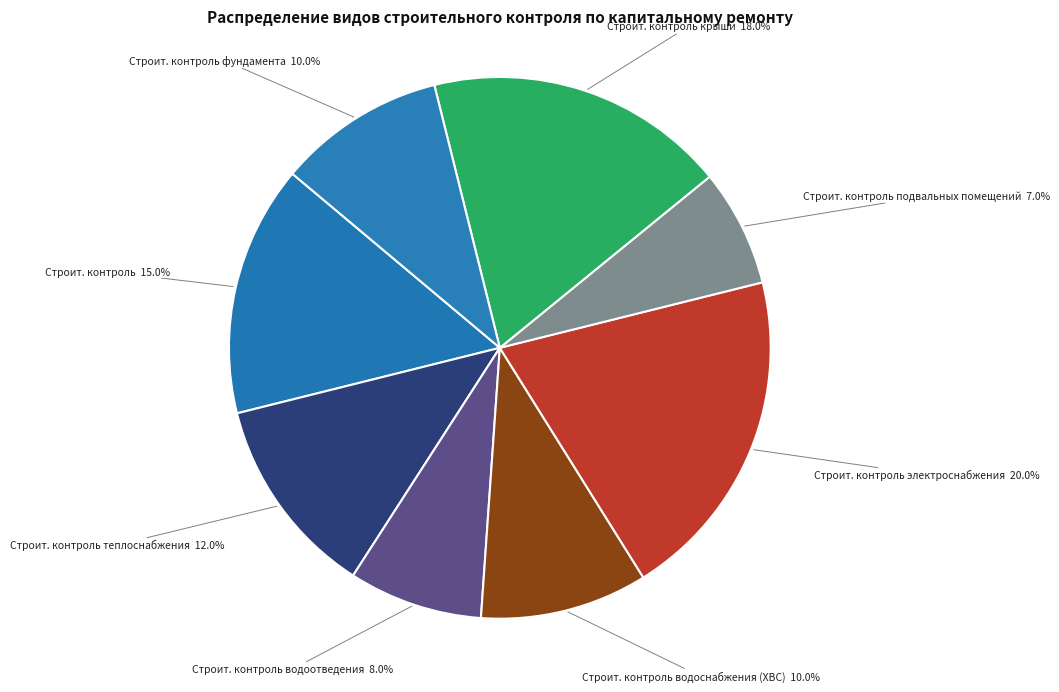

Combined, what portion of the pie is Строит. контроль крыши and Строит. контроль водоснабжения (ХВС)?

28.0%